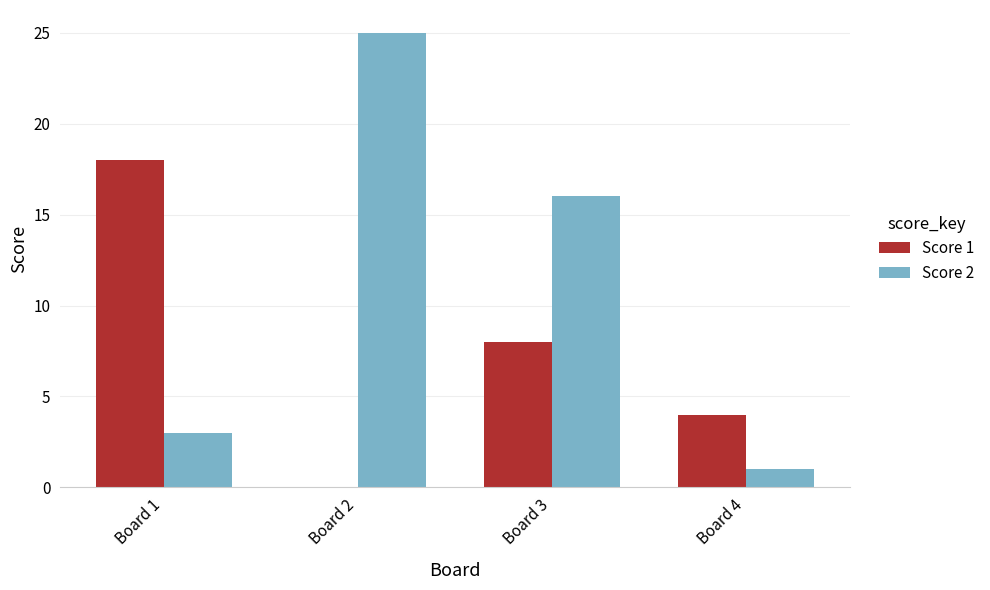

Which category has the highest value across all series?

Board 2